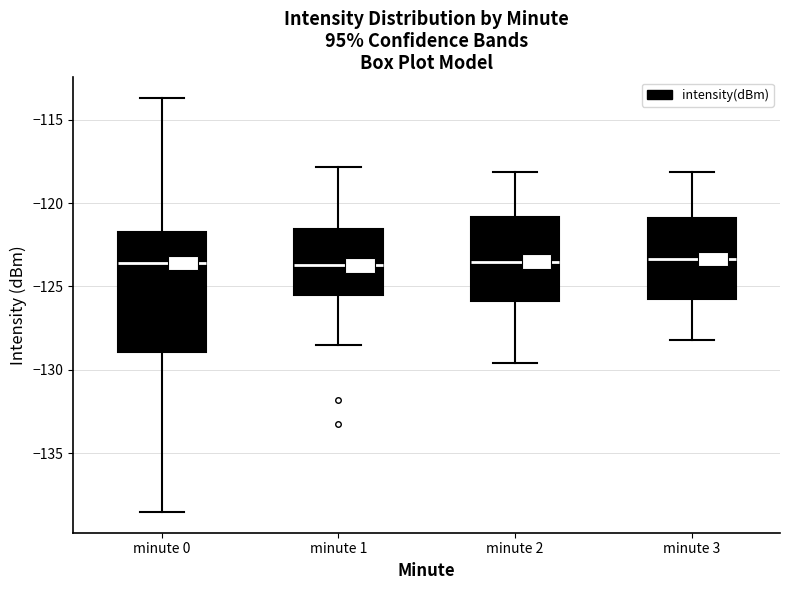

Reading left to right, read every box against the y-axis: the position of its median line, the range the box covers, and the ends of its whiskers. The values are not printed on the chart, so give them approximately, as read against the axis.

minute 0: median -123.5, box -129.0 to -121.5, whiskers -138.5 to -113.5
minute 1: median -123.5, box -125.5 to -121.5, whiskers -128.5 to -118.0
minute 2: median -123.5, box -126.0 to -121.0, whiskers -129.5 to -118.0
minute 3: median -123.5, box -125.5 to -121.0, whiskers -128.0 to -118.0